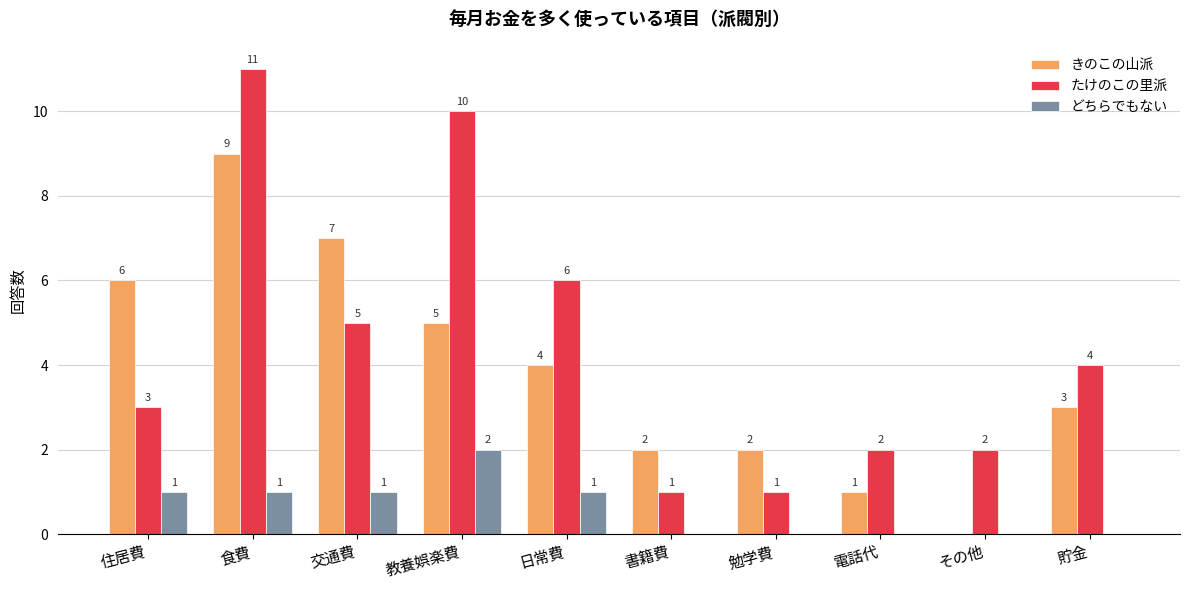

Is the value of たけのこの里派 at 日常費 greater than the value of どちらでもない at 書籍費?

Yes